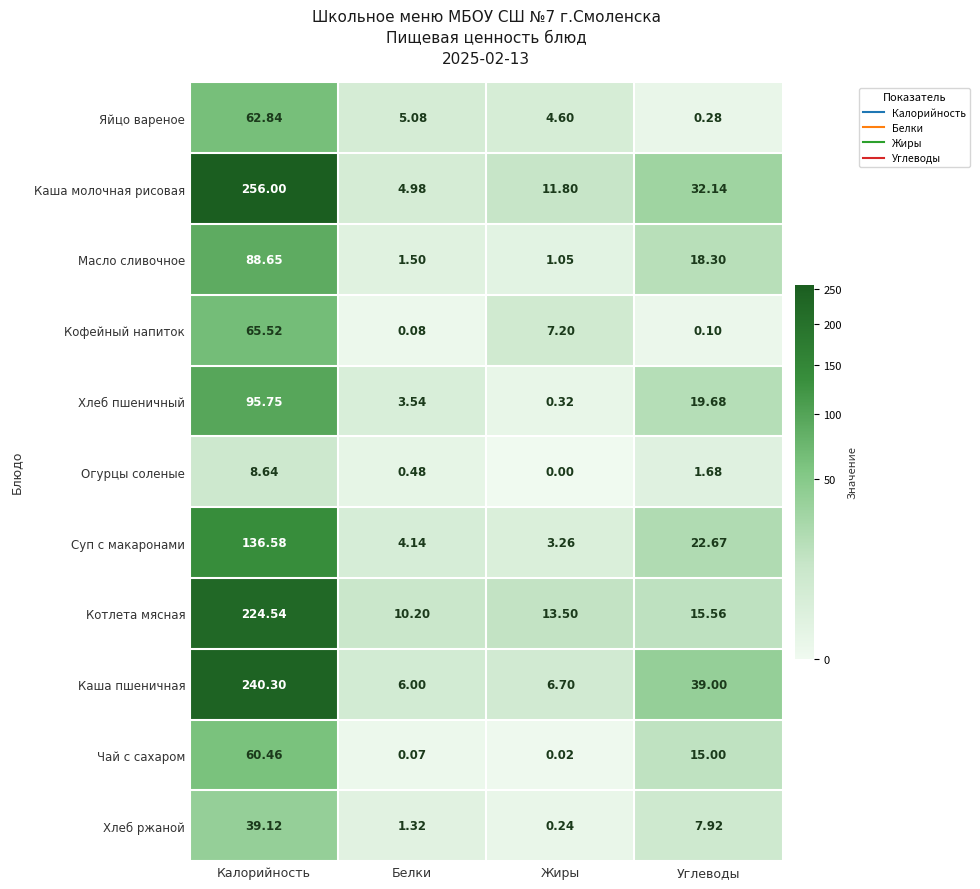

Which series has the largest total across all categories?

Каша молочная рисовая